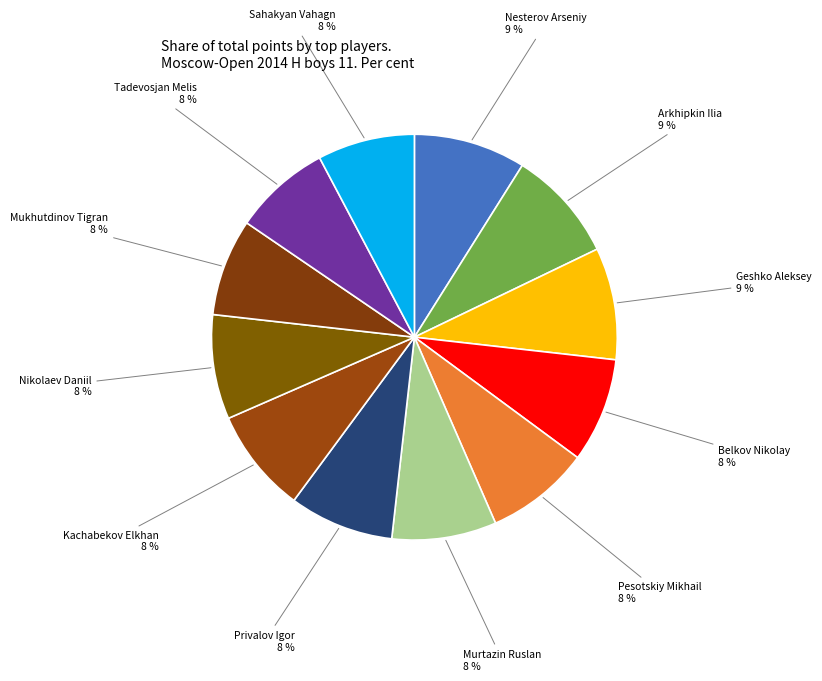

To the nearest percent, what is the average slice percentage?

8%